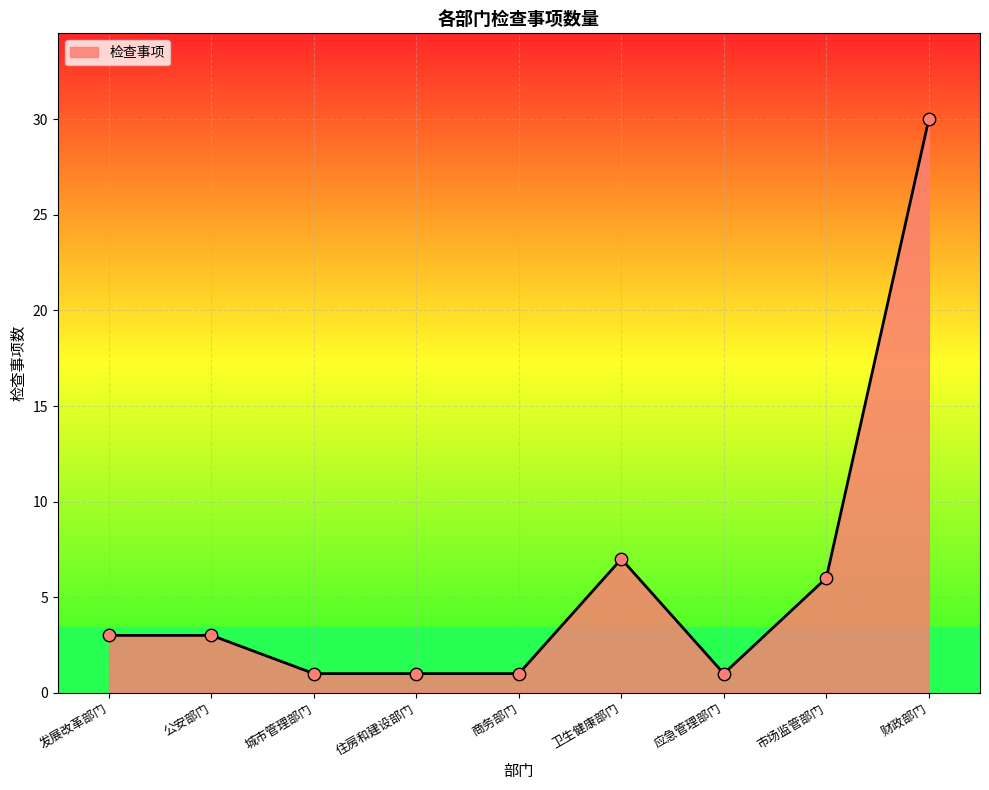

Which has a higher value, 应急管理部门 or 公安部门?

公安部门